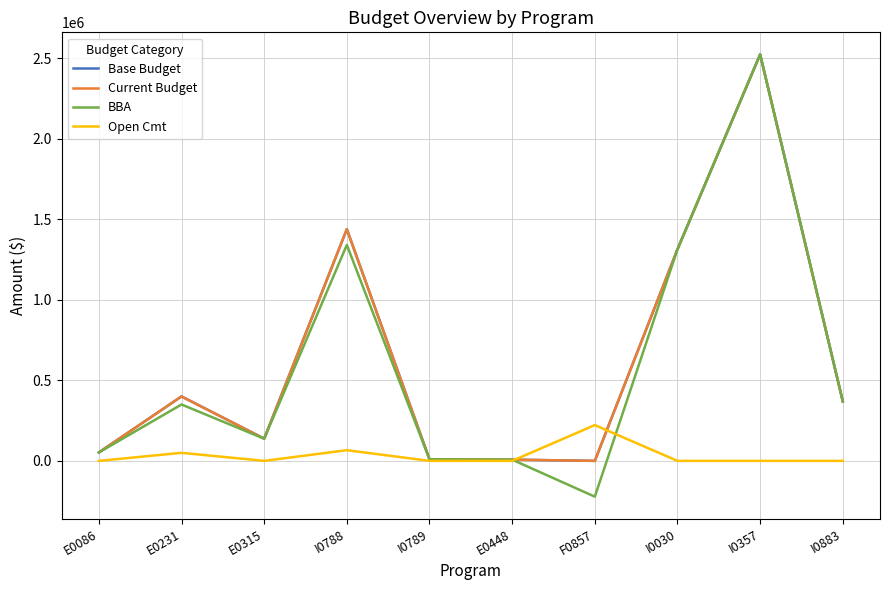

What is the minimum value shown in the chart?

-222164.8